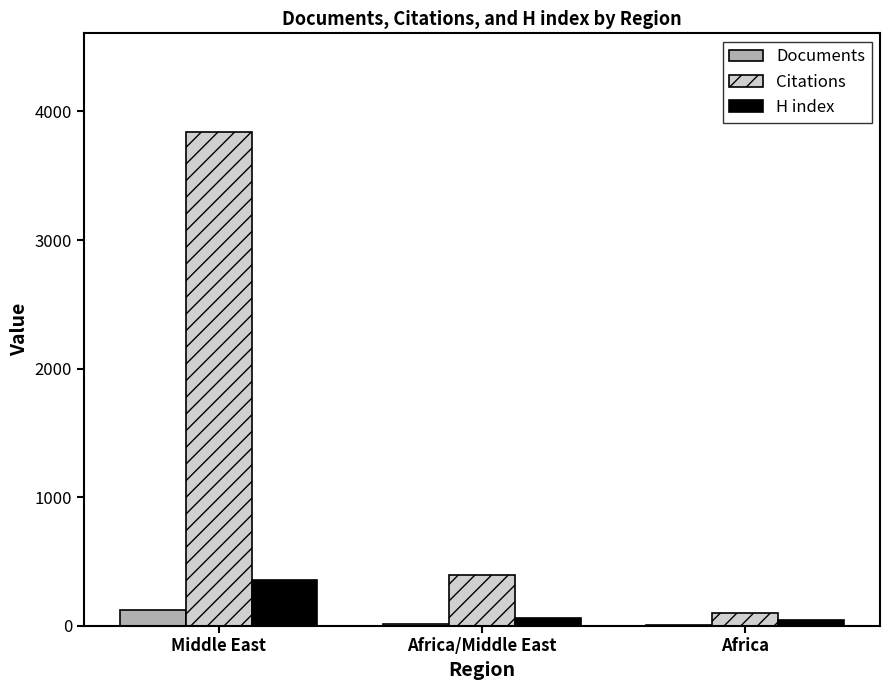

The value of H index at Africa is 41. True or false?

True